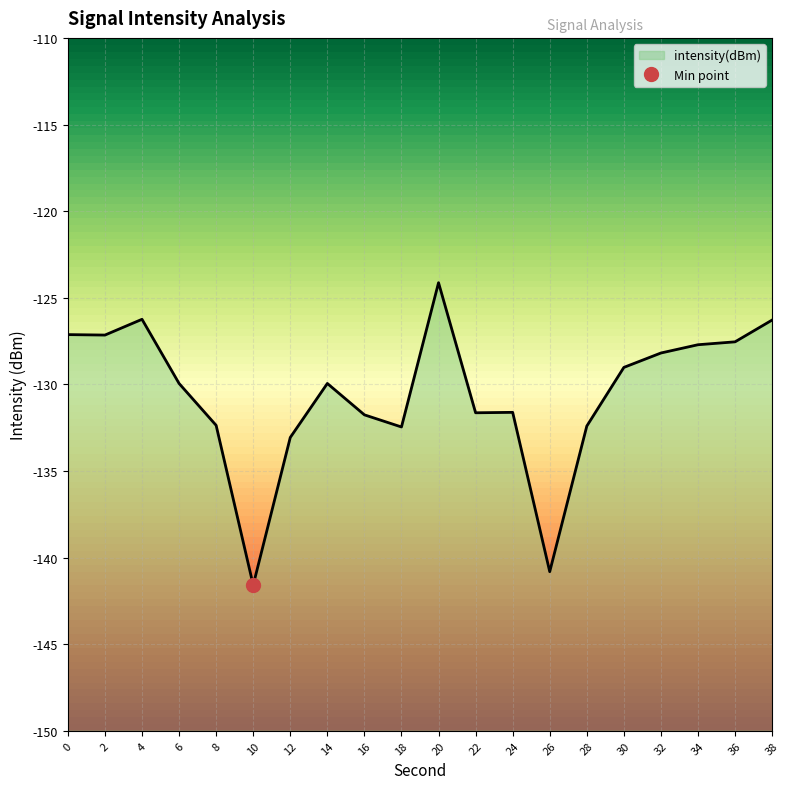

What is the difference between the values at 22 and 34?

3.9